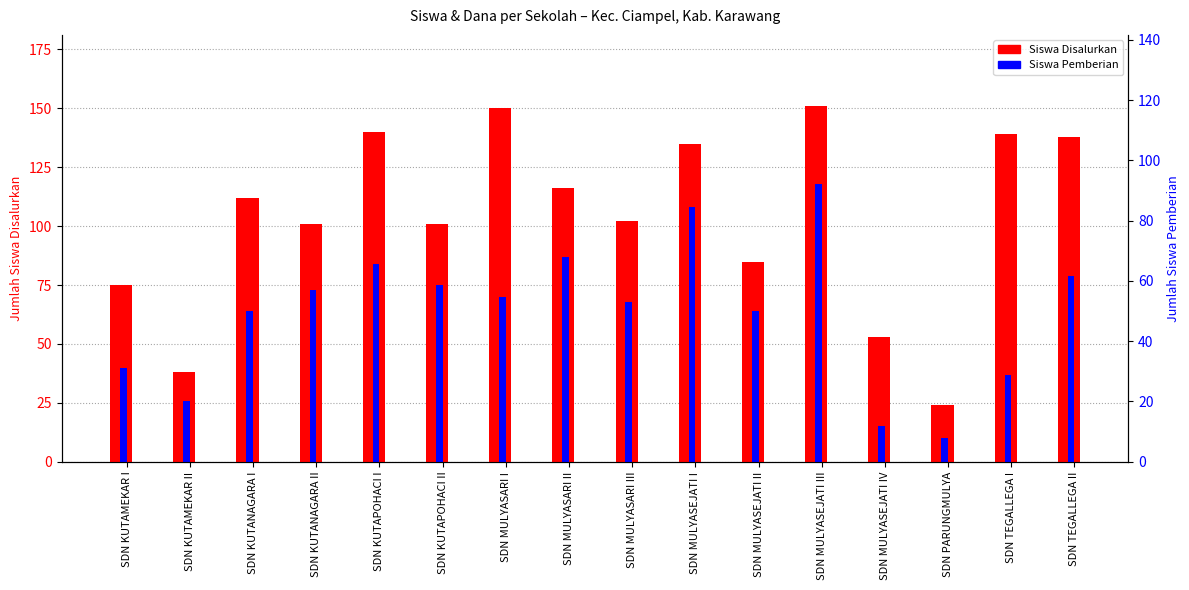

Rank the series at SDN MULYASARI I from highest to lowest value.

Siswa Disalurkan, Siswa Pemberian